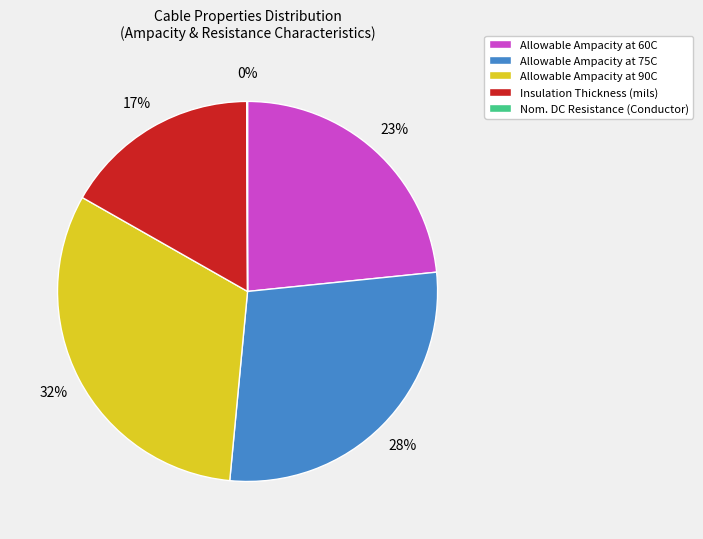

The Allowable Ampacity at 75C slice represents 33% of the pie. True or false?

False